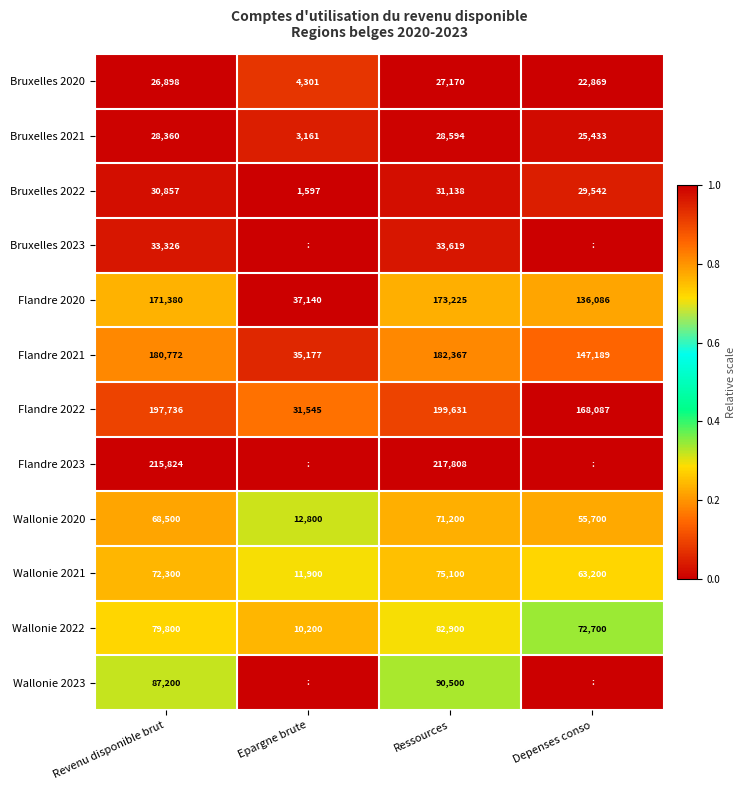

At which label does Flandre 2022 reach its peak?

Ressources